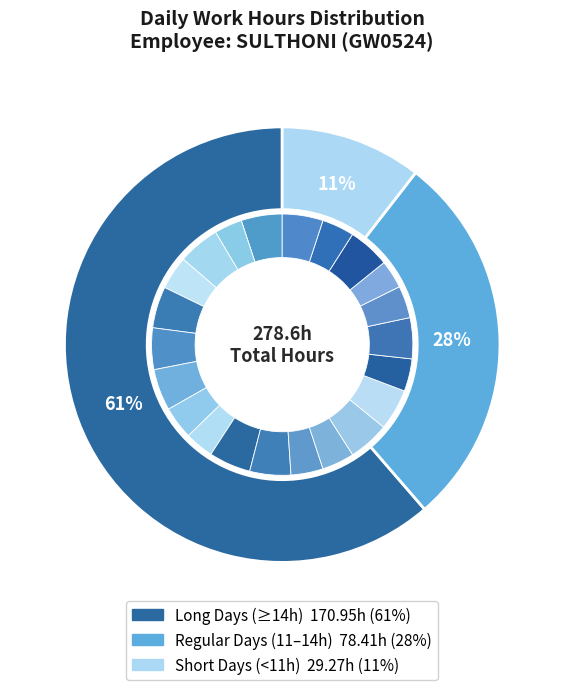

Count the number of slices in the pie.

23